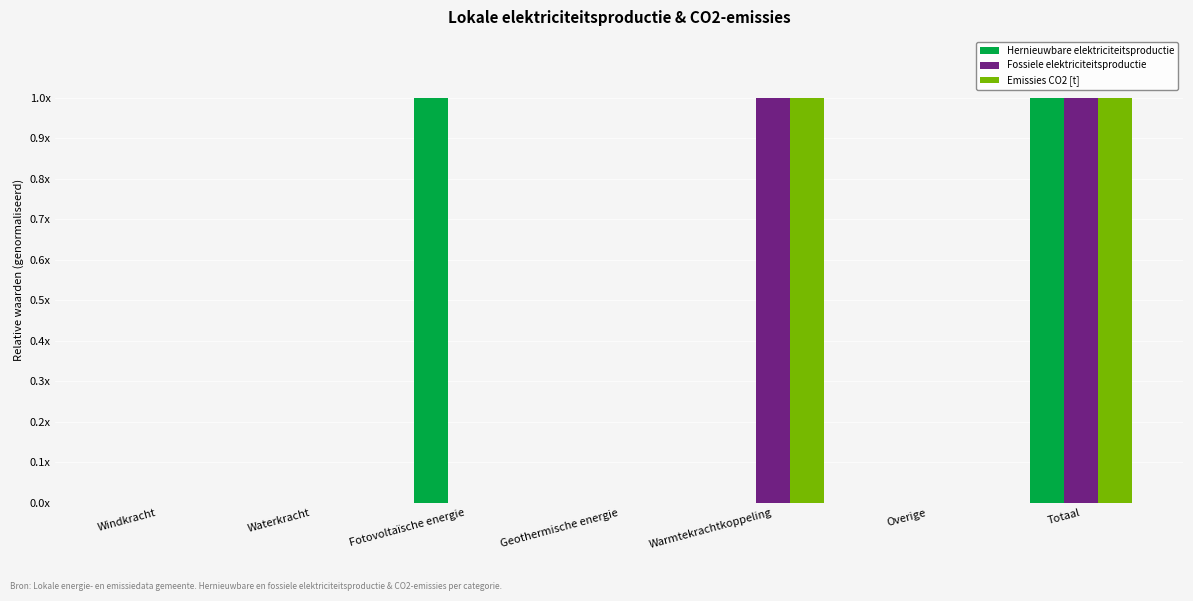

Are the bars grouped side by side (vs. stacked)?

Yes